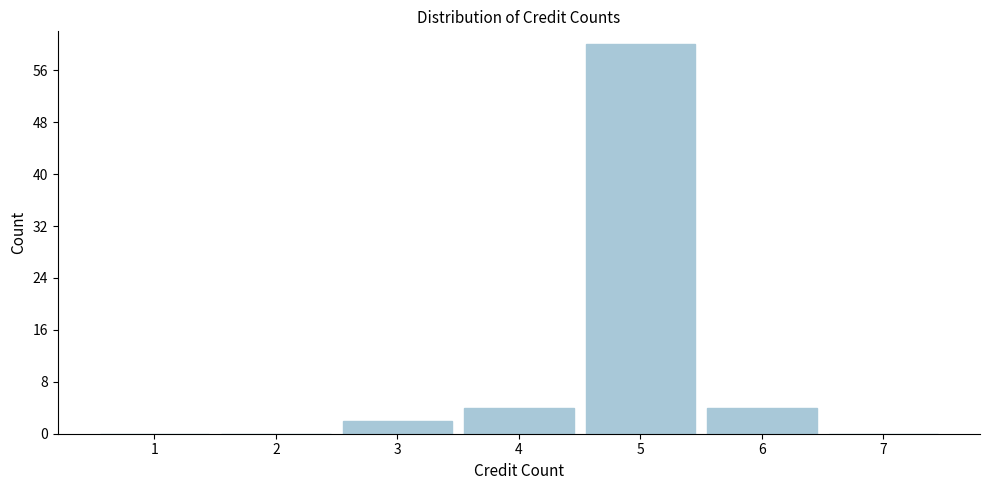

Reading left to right, what are all the values shown in this chart?

1=0	2=0	3=2	4=4	5=60	6=4	7=0